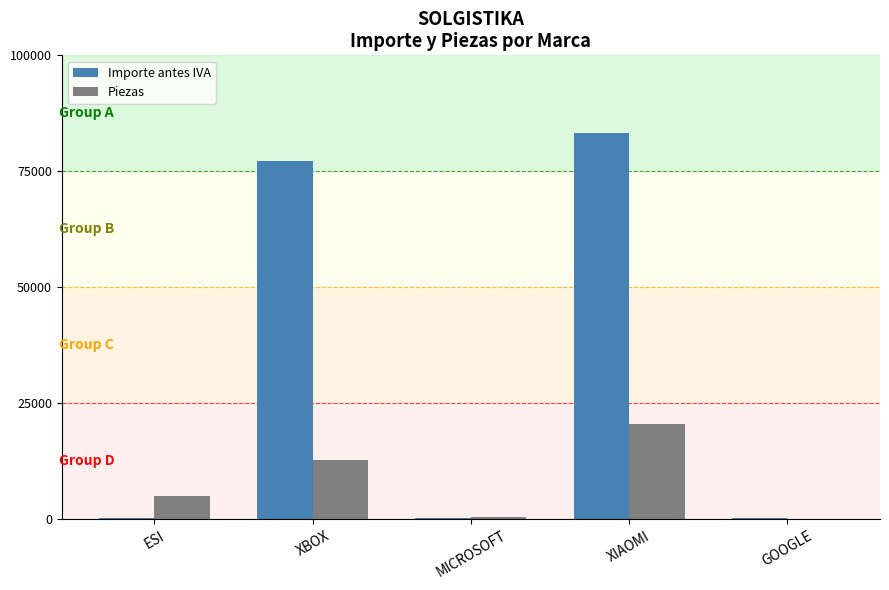

What is the sum of all Piezas values?

38927.0